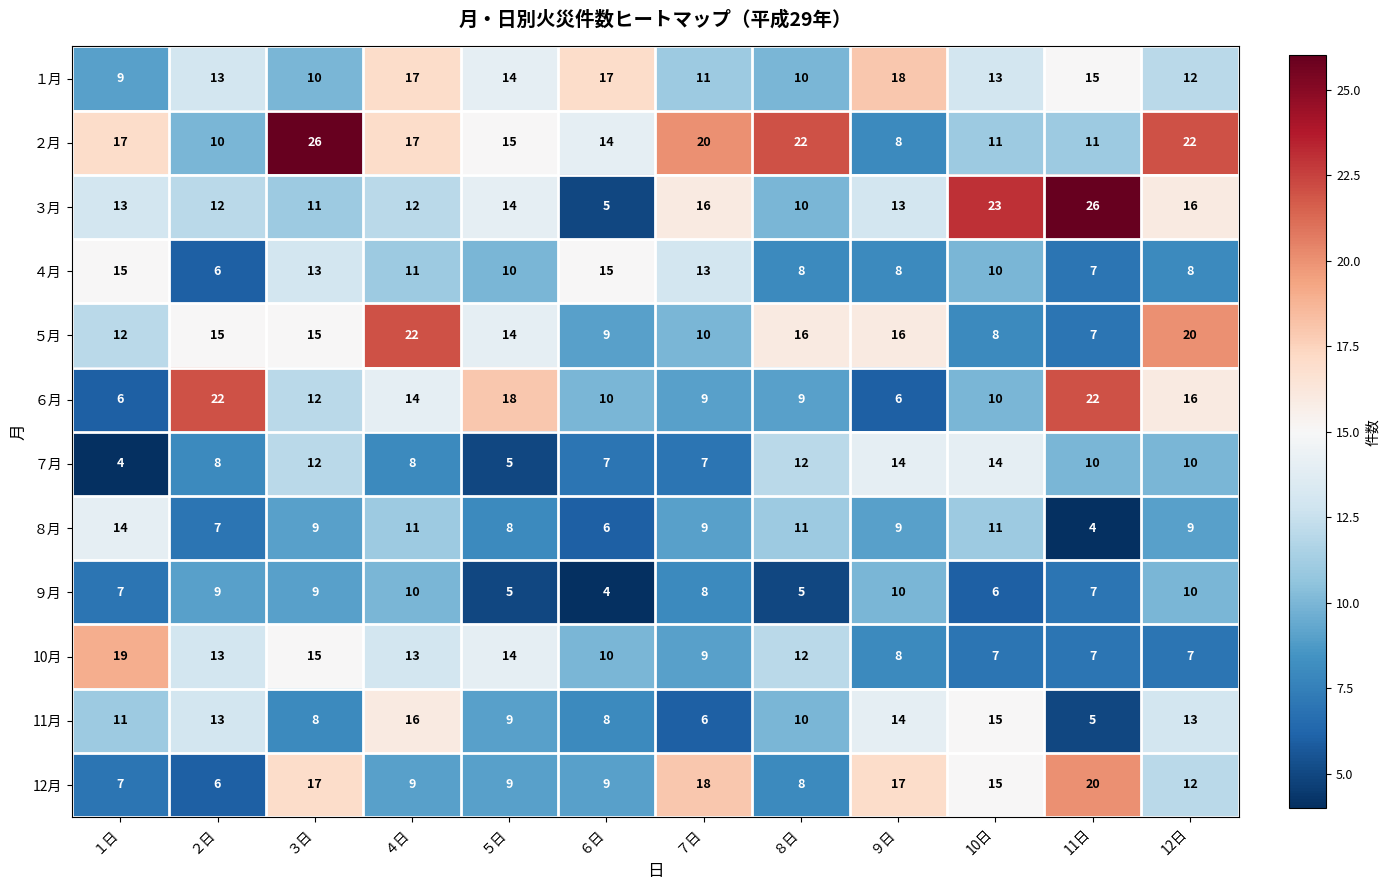

True or false: １月 has a value of 17 at ４日.

True